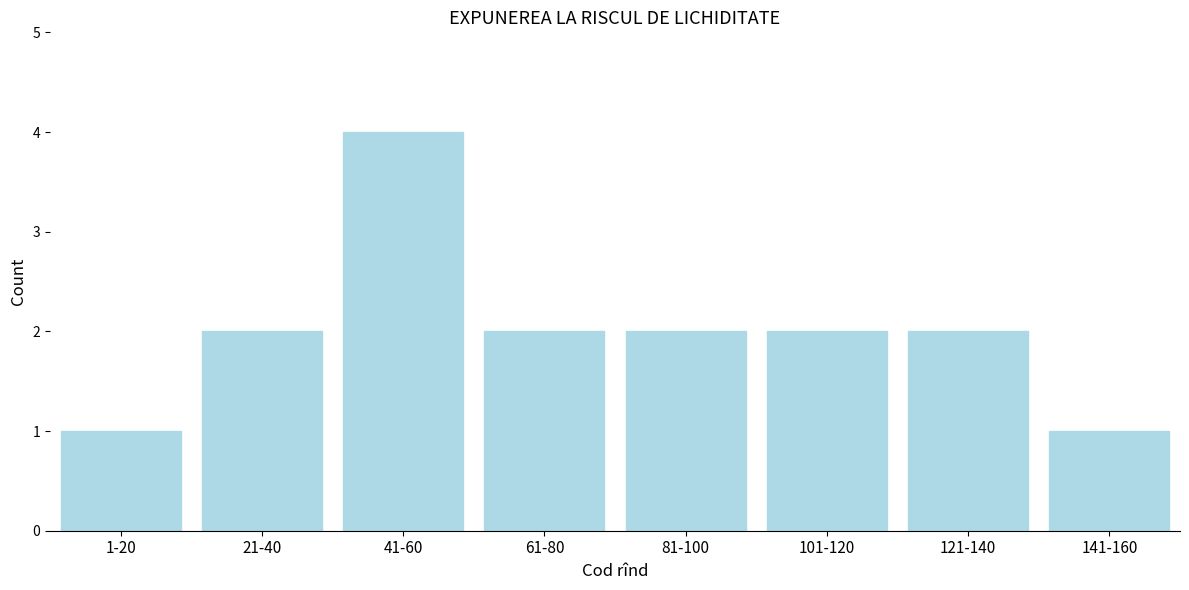

Reading left to right, extract all data points from this chart.

1-20=1	21-40=2	41-60=4	61-80=2	81-100=2	101-120=2	121-140=2	141-160=1